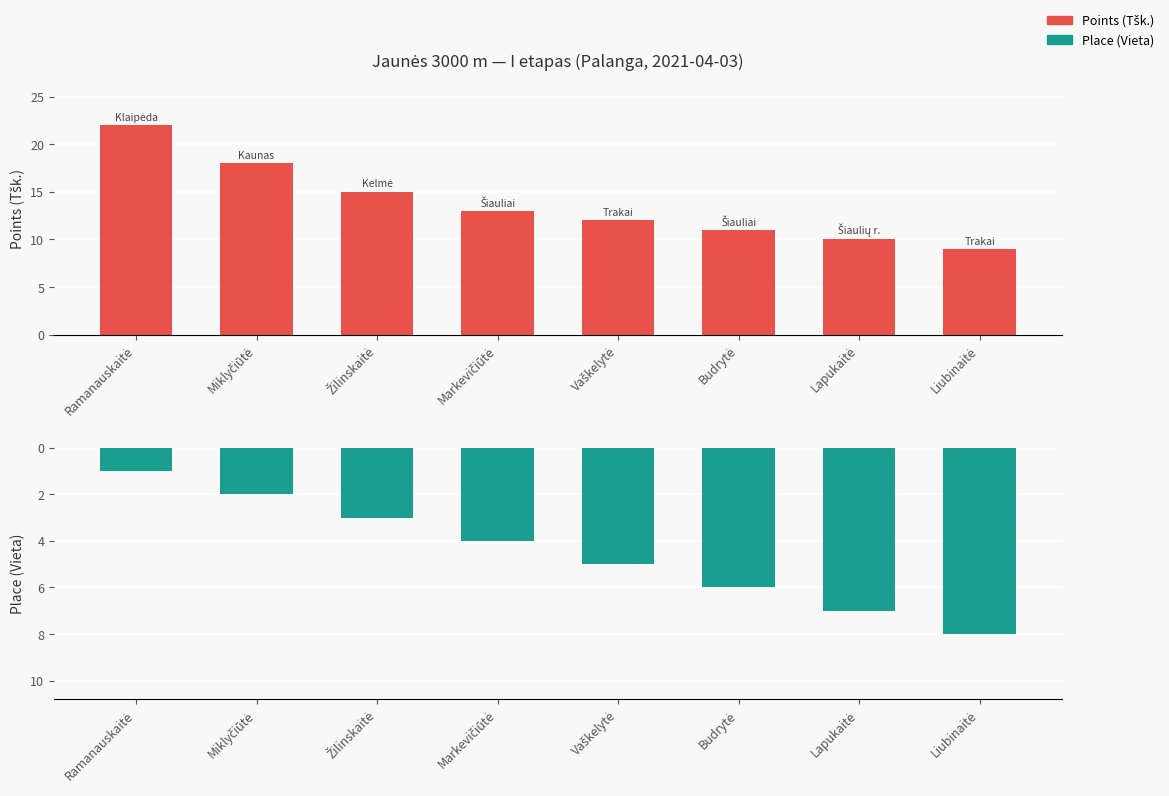

Does the chart contain any negative values?

No